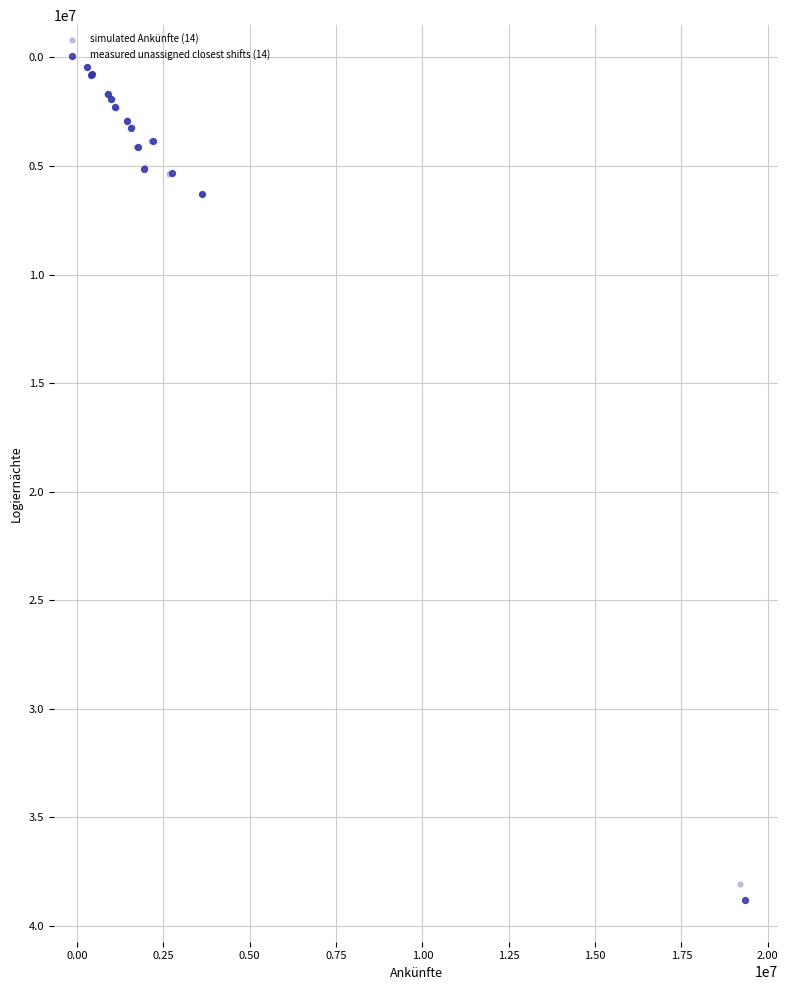

Which series has the widest spread of Y values?

measured unassigned closest shifts (14)